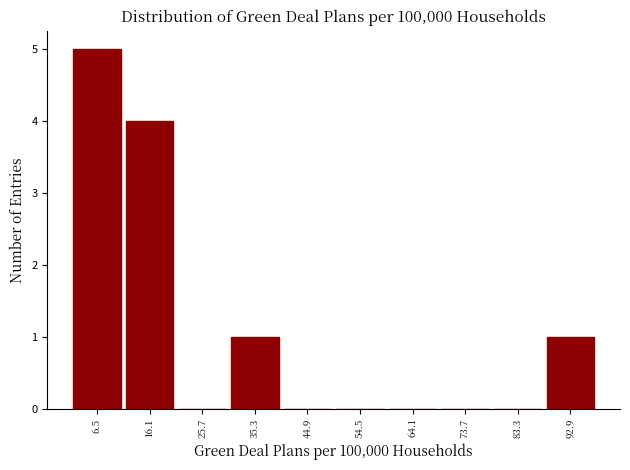

What is the height of the bar covering 11.3 to 20.9 on the x-axis? Neither the bar edges nor the heights are printed on the chart, so give them approximately, as read against the axes.

4